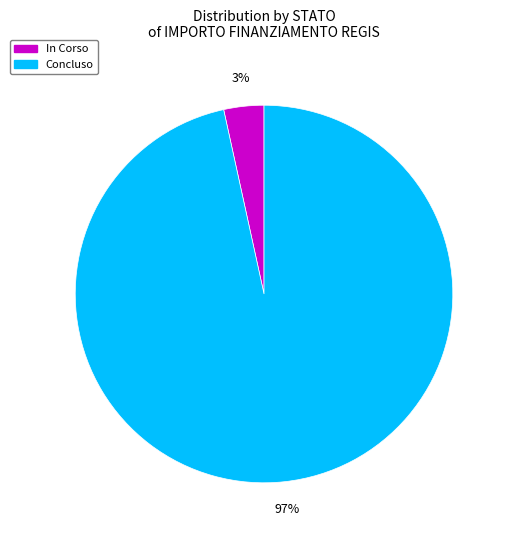

Which has a higher value, In Corso or Concluso?

Concluso